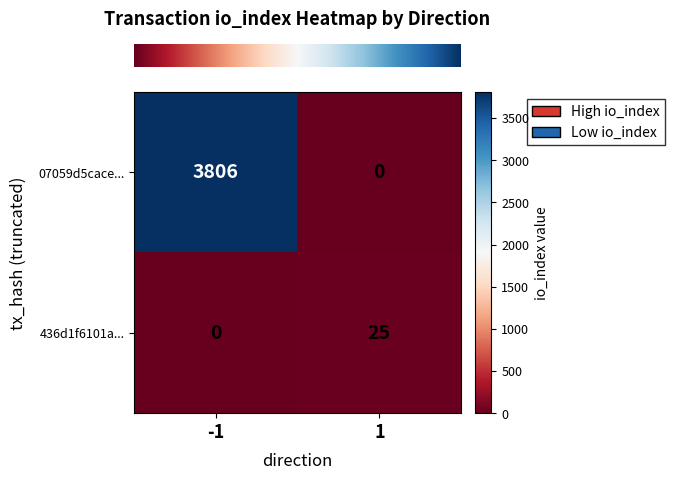

Reading left to right, list all the values displayed in this chart.

07059d5cace...: 3806	0
436d1f6101a...: 0	25